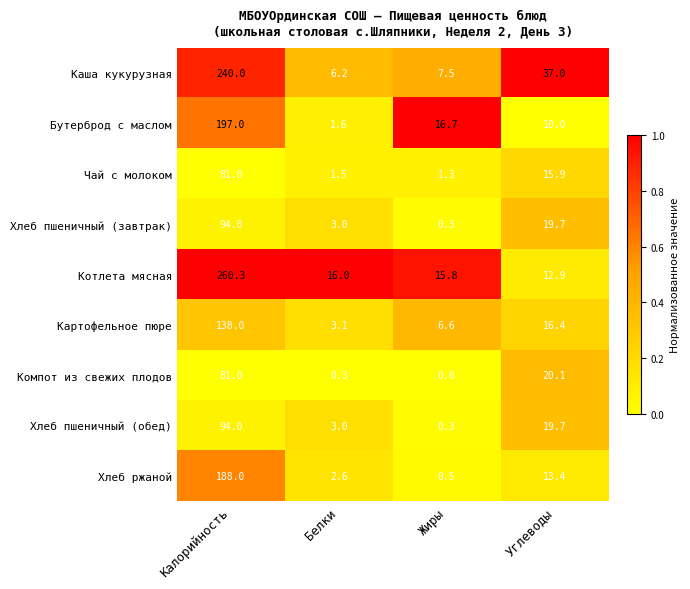

True or false: Хлеб пшеничный (завтрак) has a value of 19.7 at Углеводы.

True